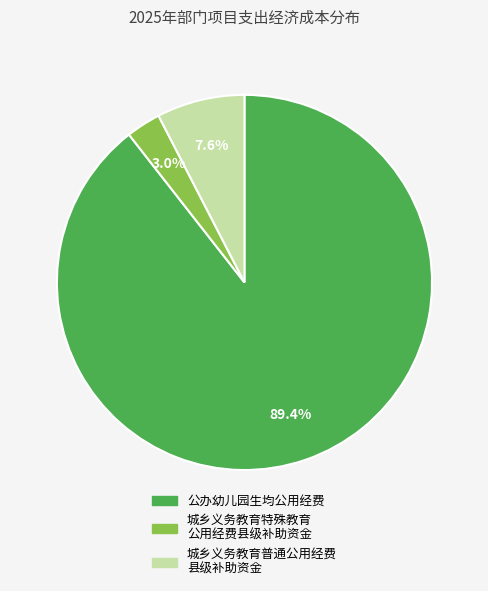

Is there a majority slice in this chart?

Yes